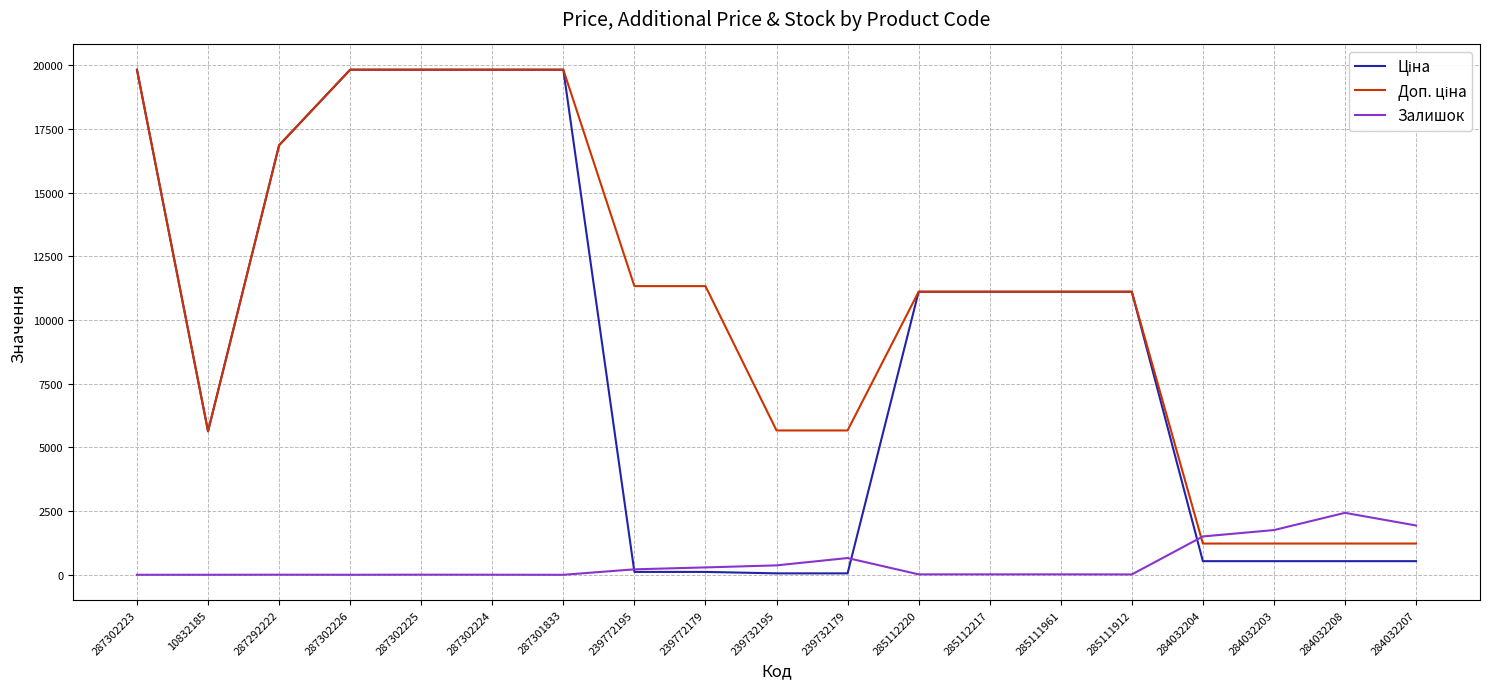

What is the average value of the Залишок series?

486.5